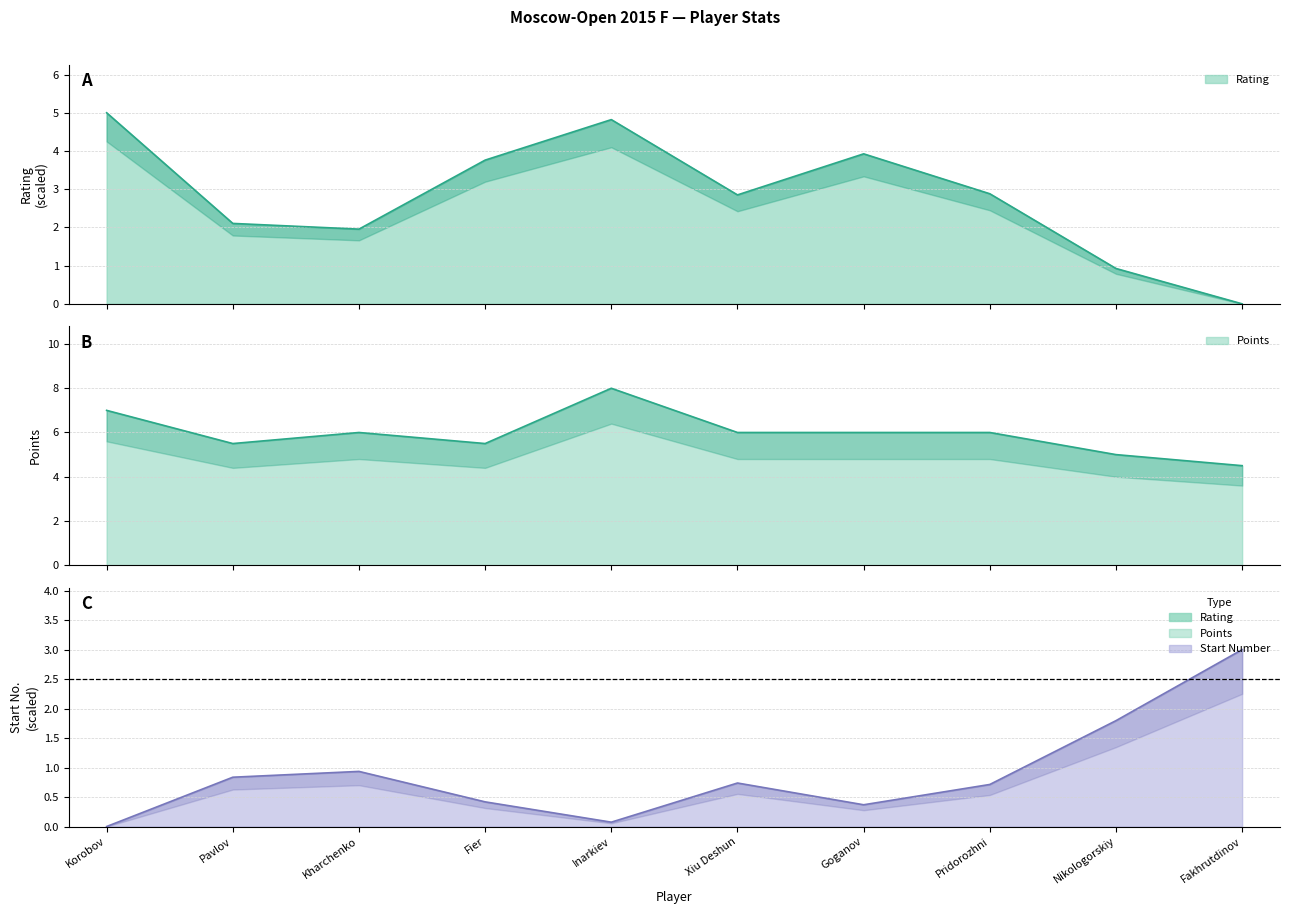

True or false: Rating and Points cross at least once.

False